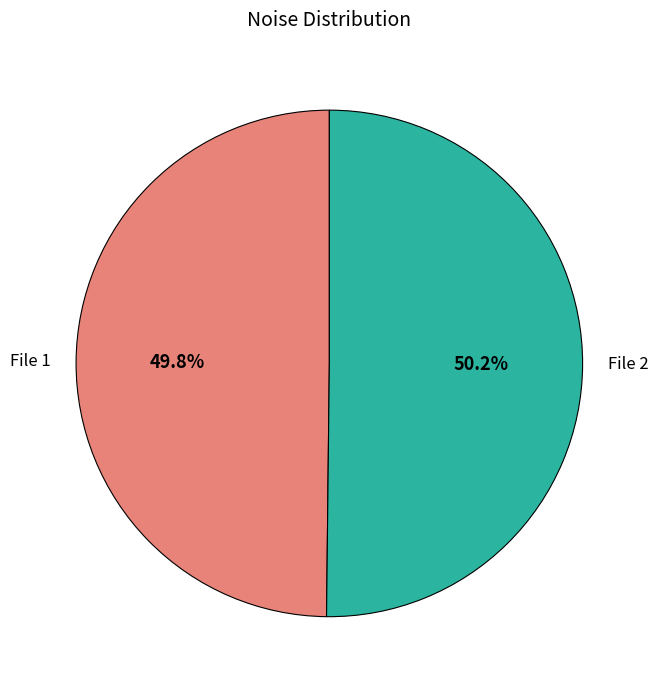

What is the ratio of the value at File 1 to the value at File 2?

1.0